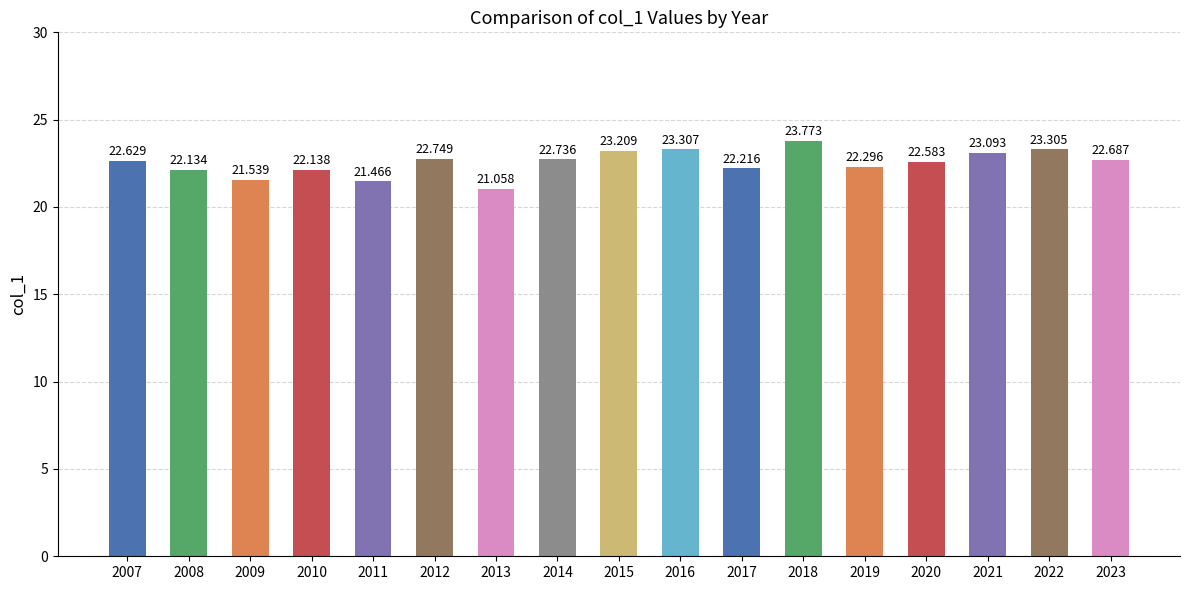

What is the value of the 12th bar from the left?

23.8